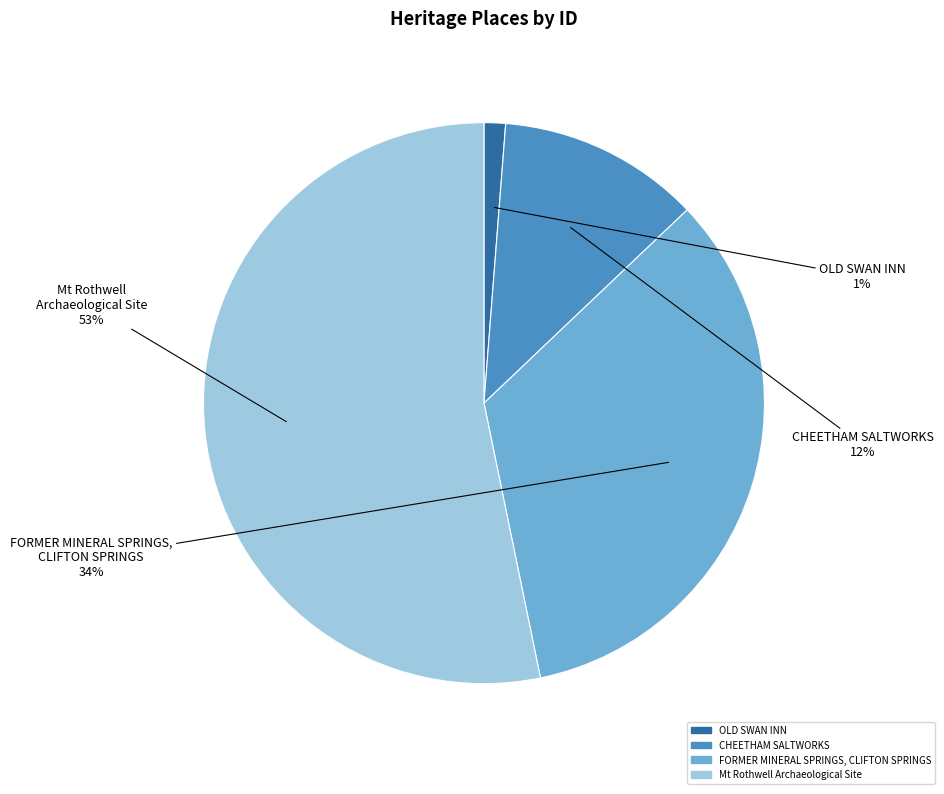

Which has a higher value, Mt Rothwell Archaeological Site or OLD SWAN INN?

Mt Rothwell Archaeological Site